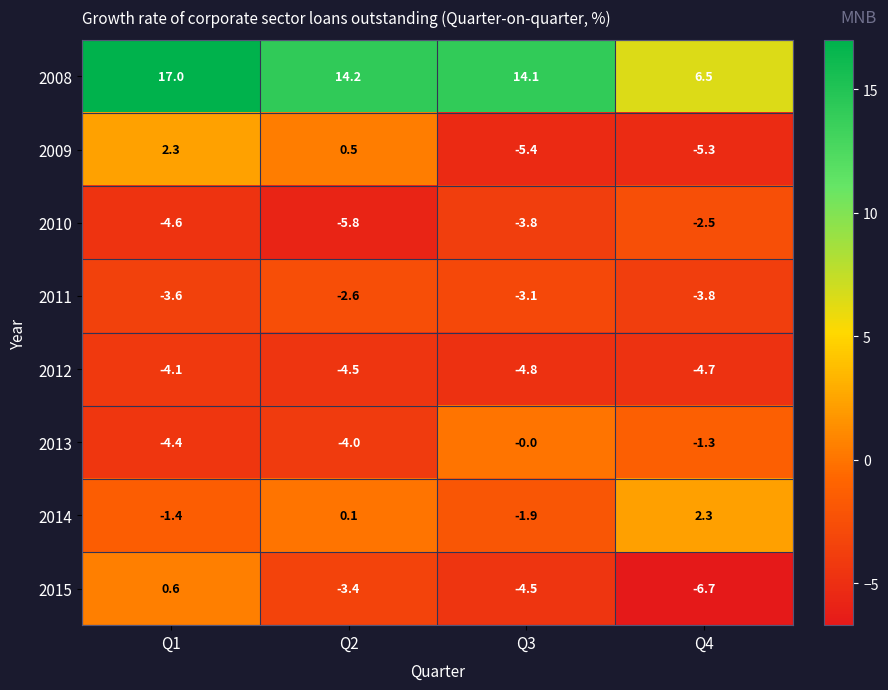

What is the spread (max minus min) of values at Q2?

20.0